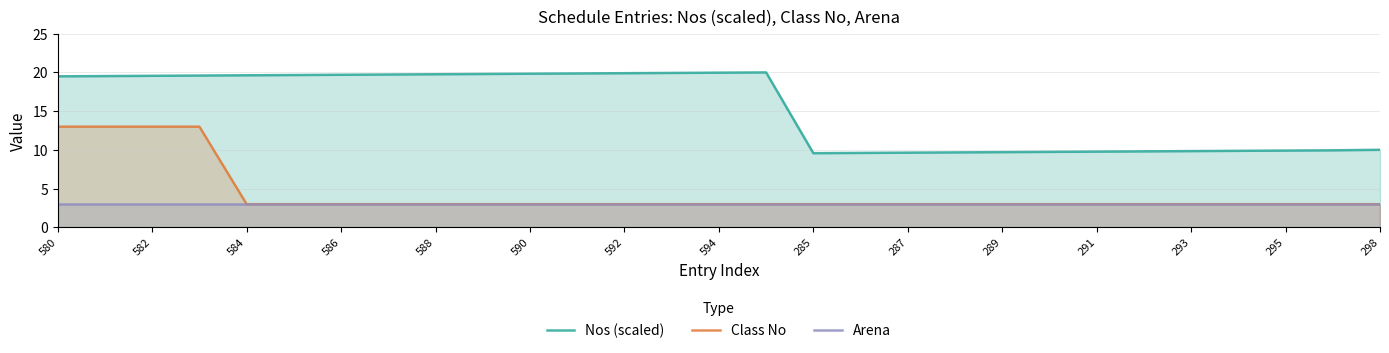

True or false: Class No has a value of 13.0 at 580.

True